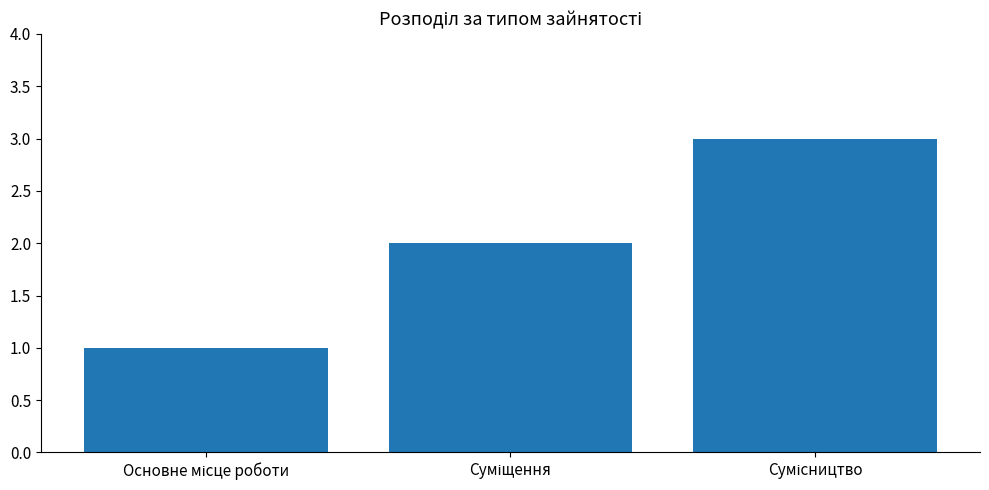

Count the values in the range 1 to 3.

3